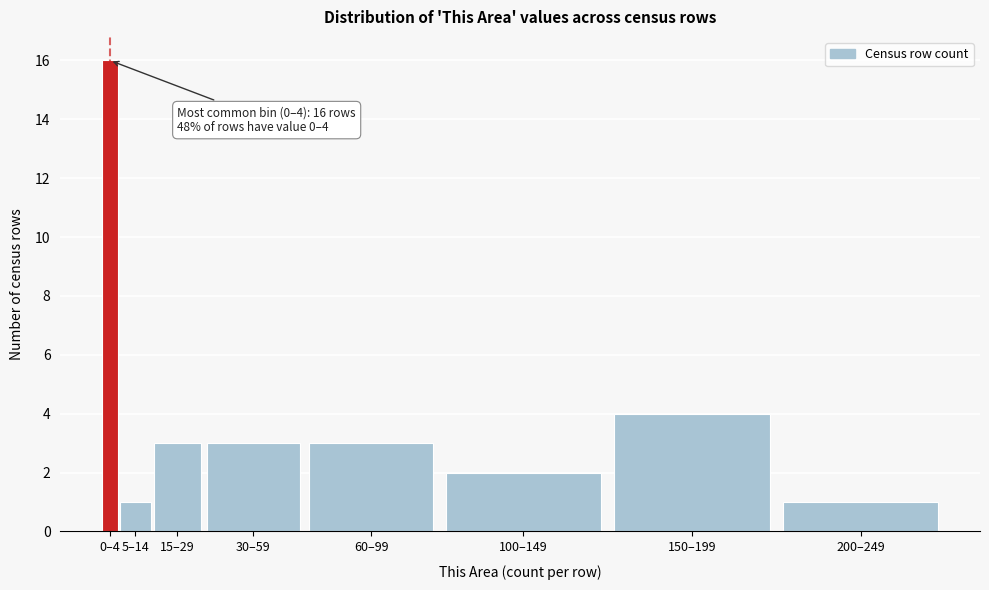

Reading right to left, transcribe all the data shown in this chart.

1	4	2	3	3	3	1	16